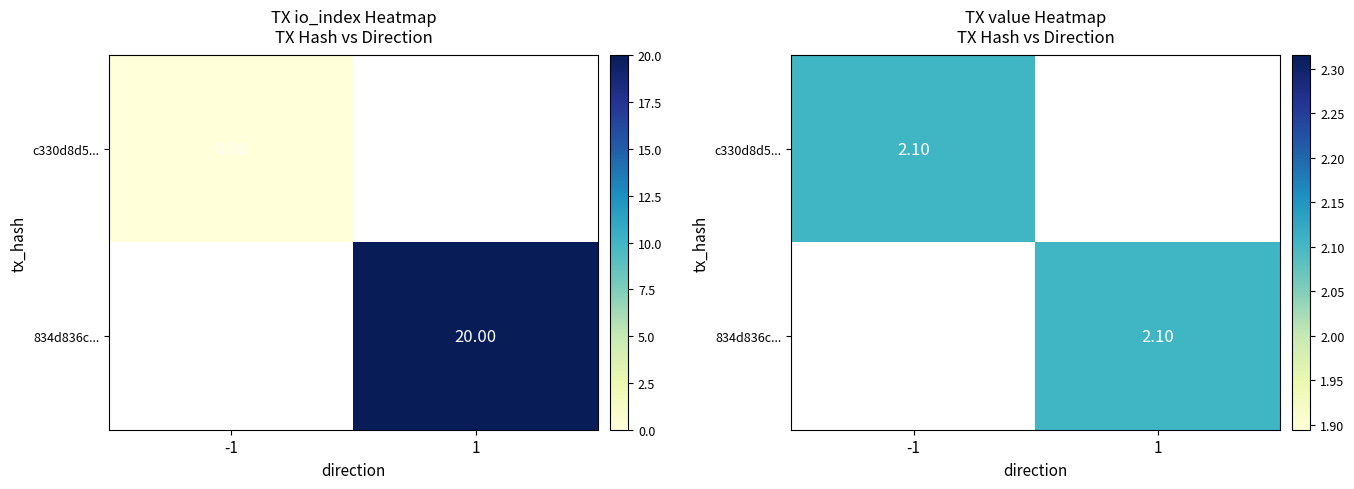

What is the maximum value shown in the chart?

20